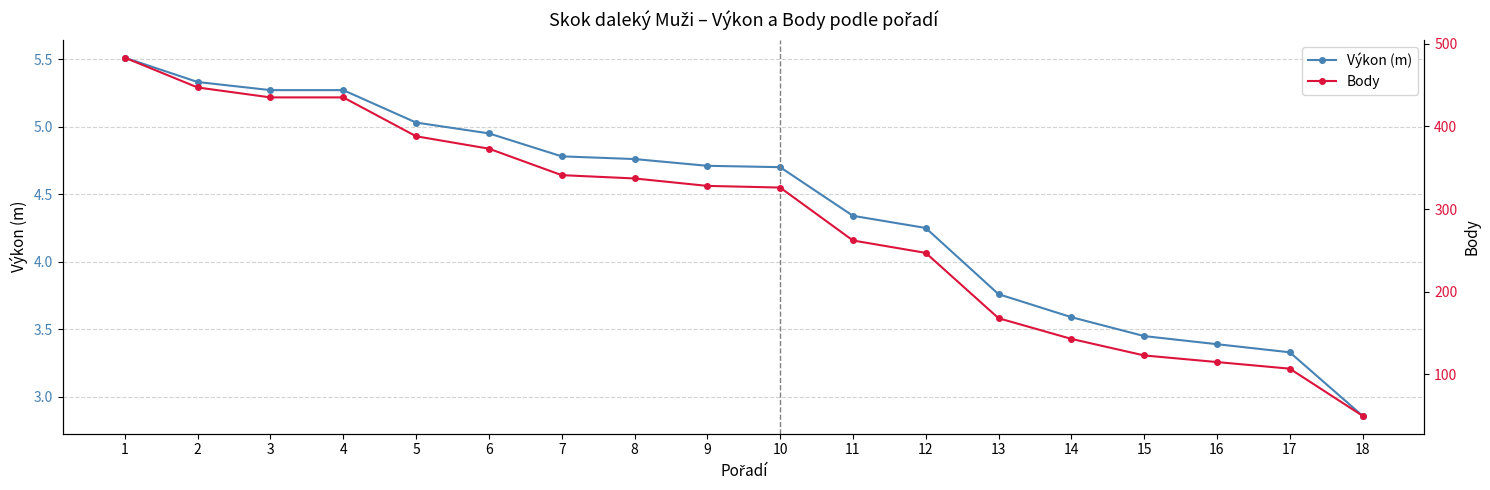

The Výkon (m) series shows 5.3 at 3. True or false?

True